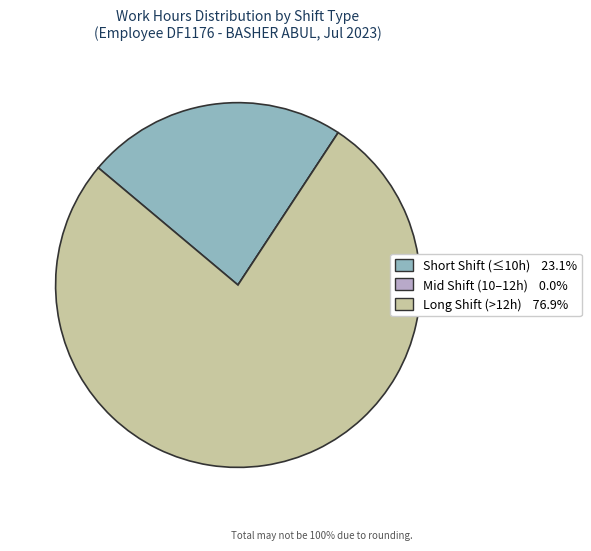

Does any single category account for the majority?

Yes